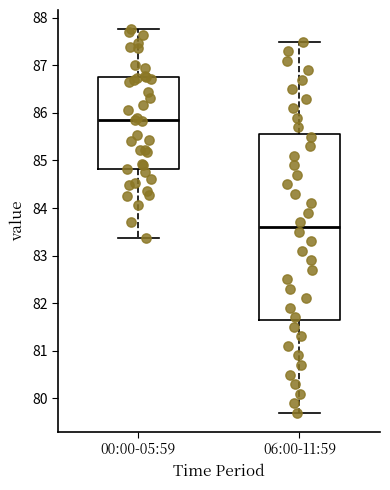

Reading left to right, read every box against the y-axis: the position of its median line, the range the box covers, and the ends of its whiskers. The values are not printed on the chart, so give them approximately, as read against the axis.

00:00-05:59: median 85.8, box 84.8 to 86.7, whiskers 83.4 to 87.8
06:00-11:59: median 83.6, box 81.7 to 85.6, whiskers 79.7 to 87.5